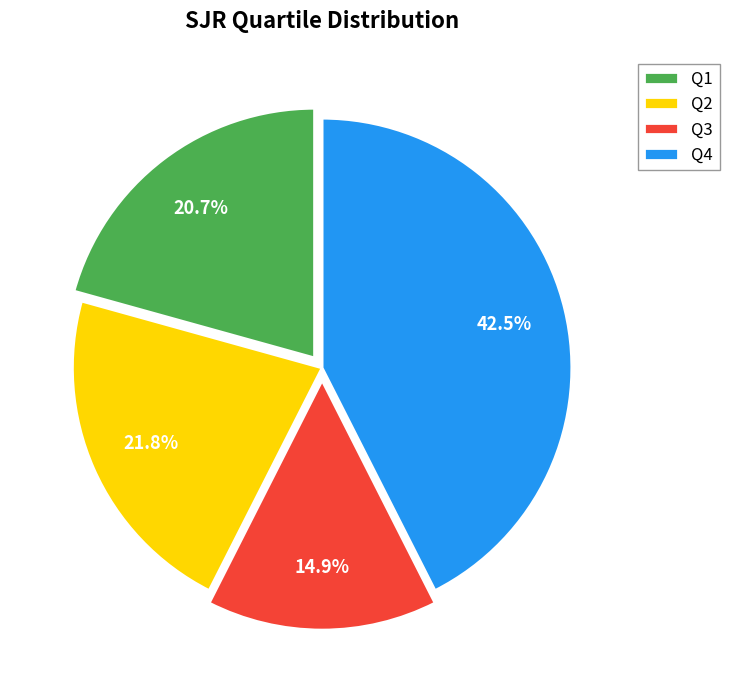

Is it true that Q2 is 56% of the pie?

False